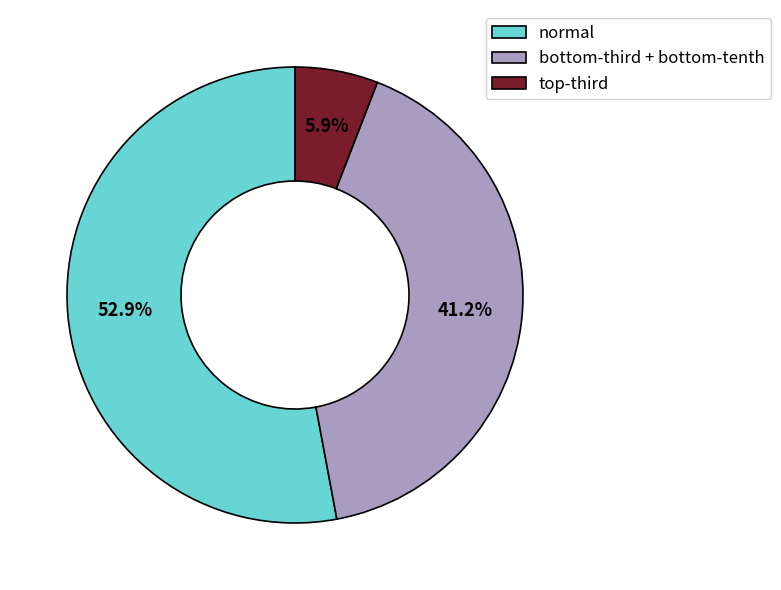

Which slice is the smallest?

top-third